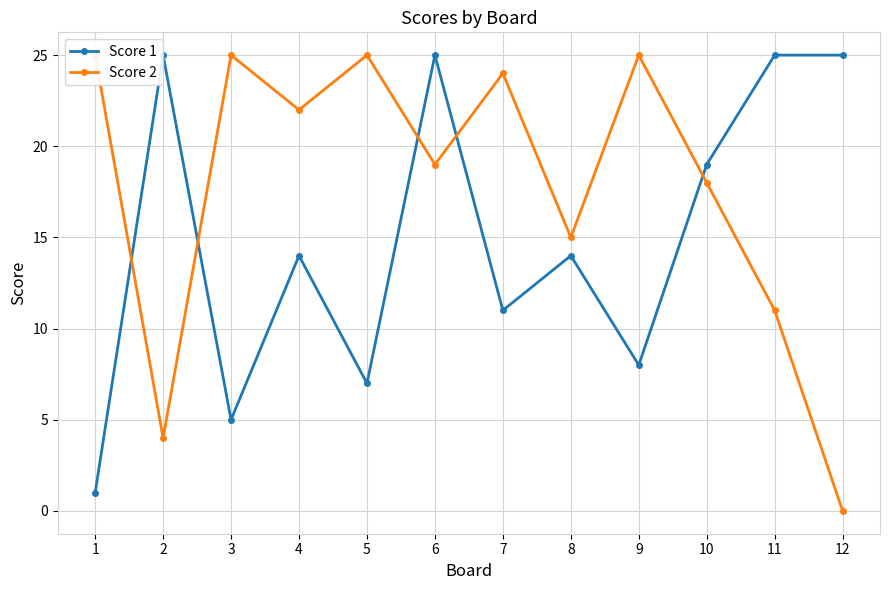

At which label does Score 2 reach its peak?

1